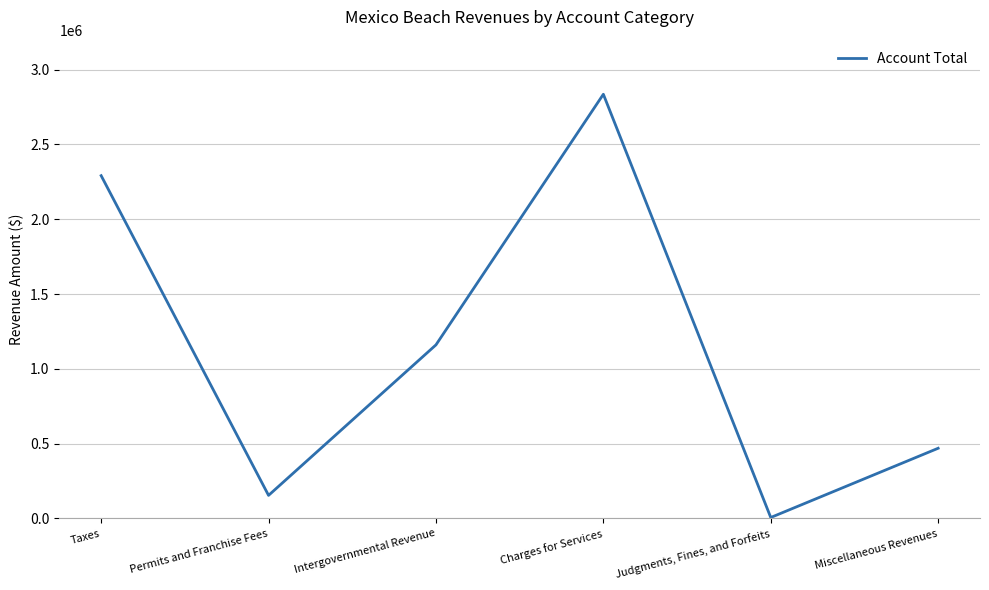

At which label is the value closest to 1420706?

Intergovernmental Revenue